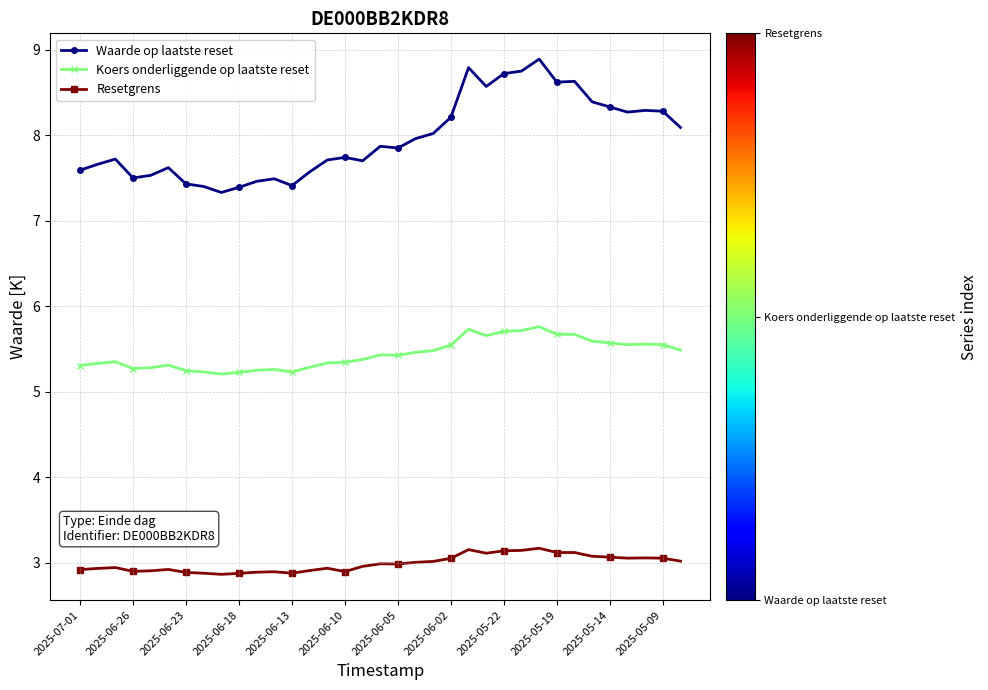

In Waarde op laatste reset, how many points are lower than both neighbors (excluding endpoints)?

8